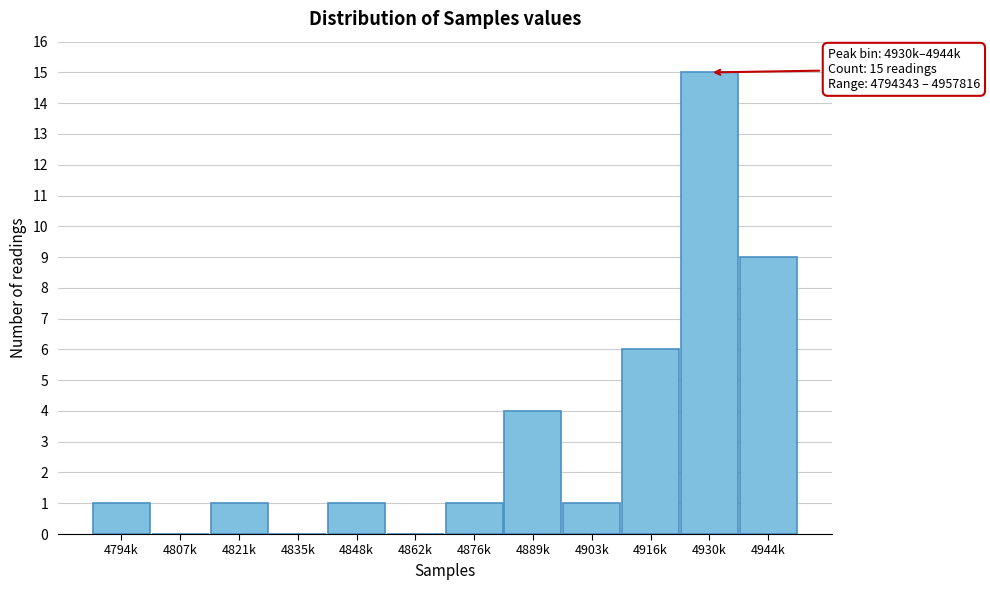

Reading left to right, what are all the values shown in this chart?

4794k=1	4807k=0	4821k=1	4835k=0	4848k=1	4862k=0	4876k=1	4889k=4	4903k=1	4916k=6	4930k=15	4944k=9